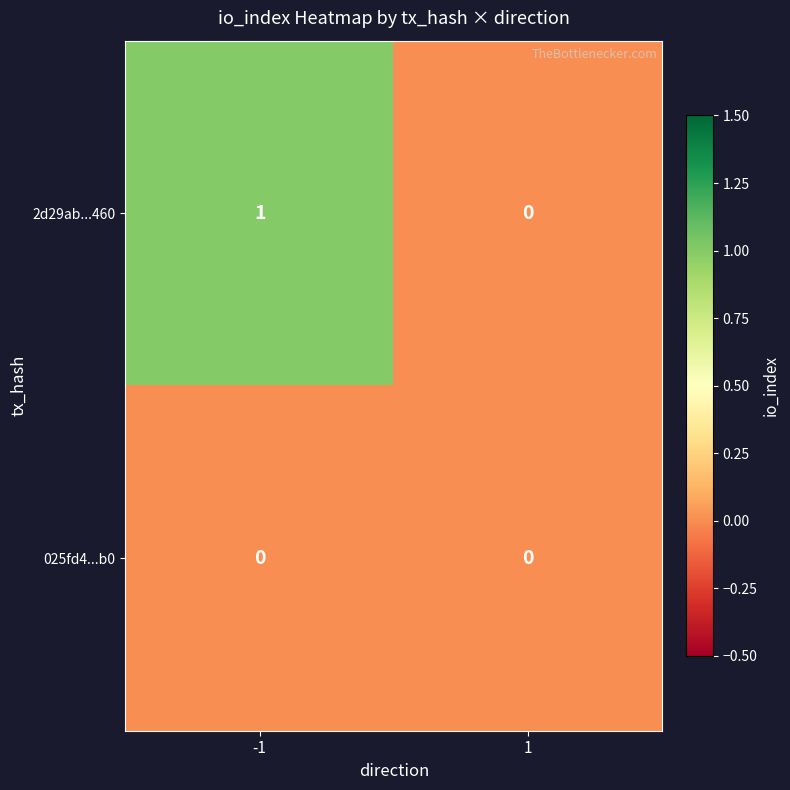

Is the value of 2d29ab...460 at -1 greater than the value of 025fd4...b0 at 1?

Yes